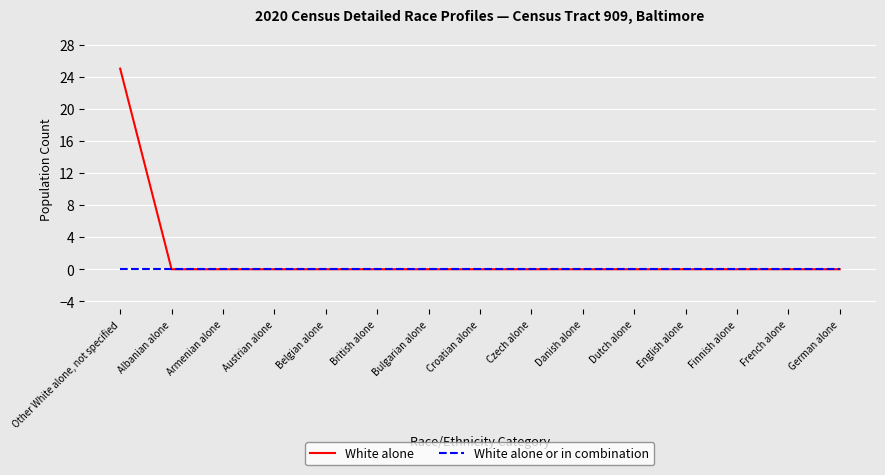

List the series in order of their overall mean, highest first.

White alone, White alone or in combination